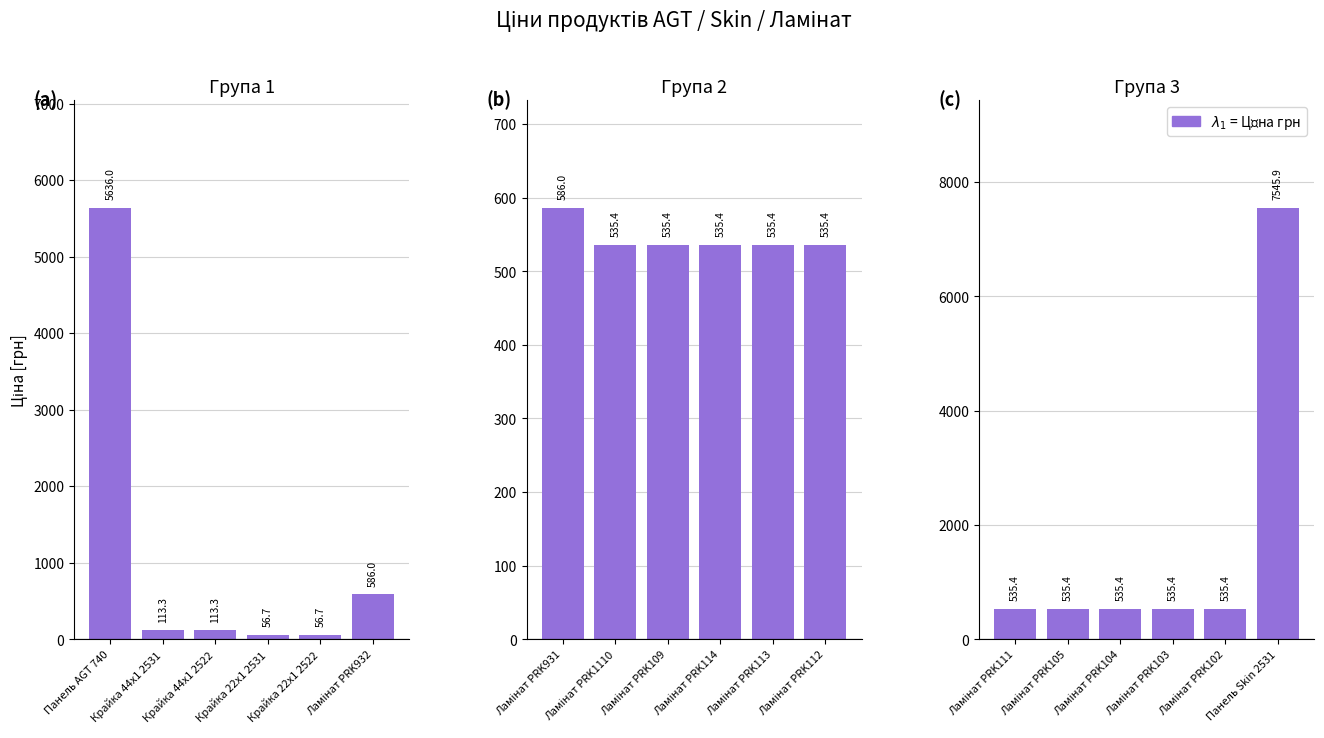

Which series has the widest spread of values?

Група 3